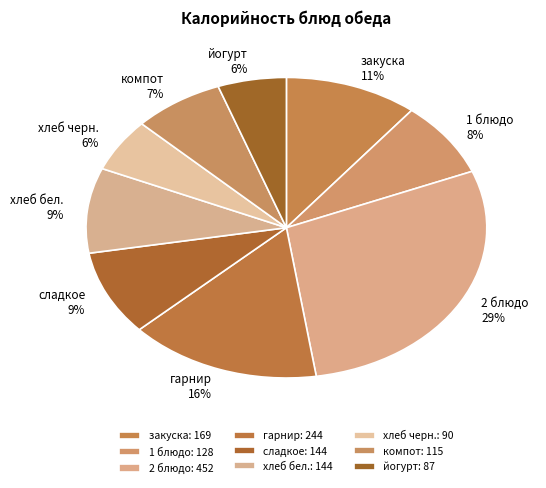

True or false: сладкое accounts for 9% of the total.

True